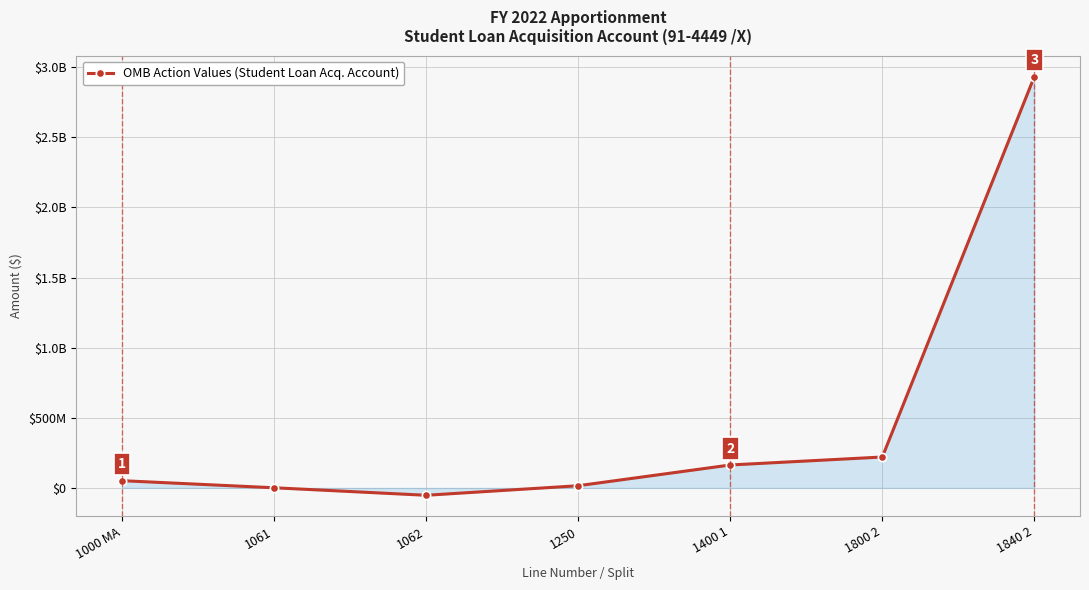

Does the chart have visible grid lines?

Yes